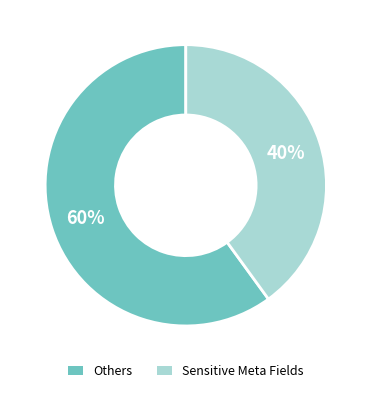

How many segments does this pie chart have?

2